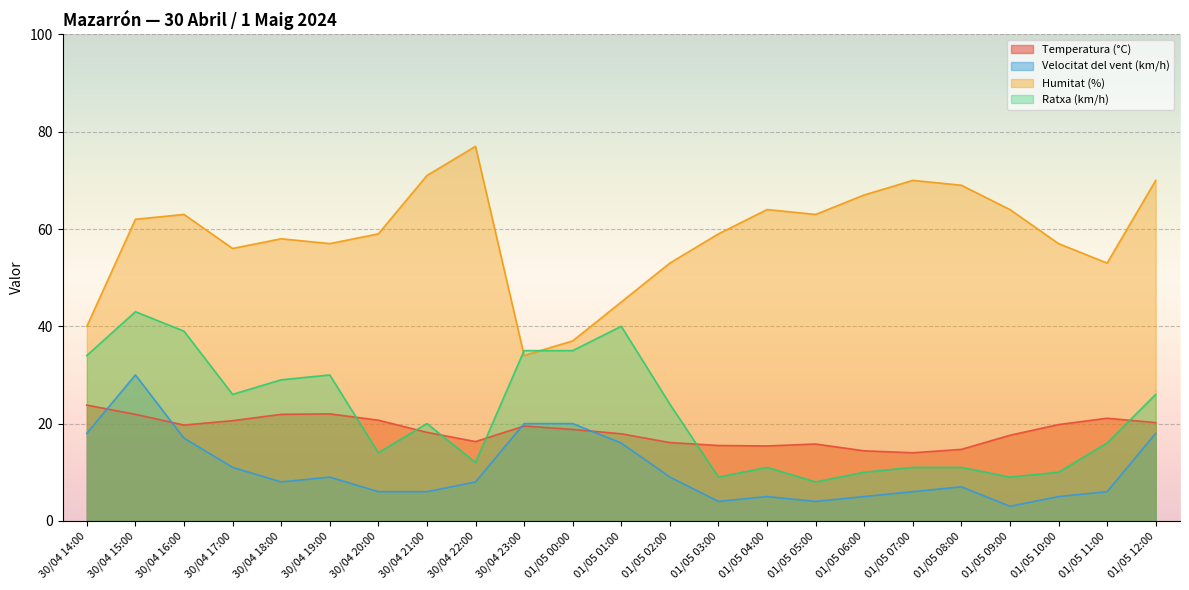

Which series has the largest range (max minus min)?

Humitat (%)